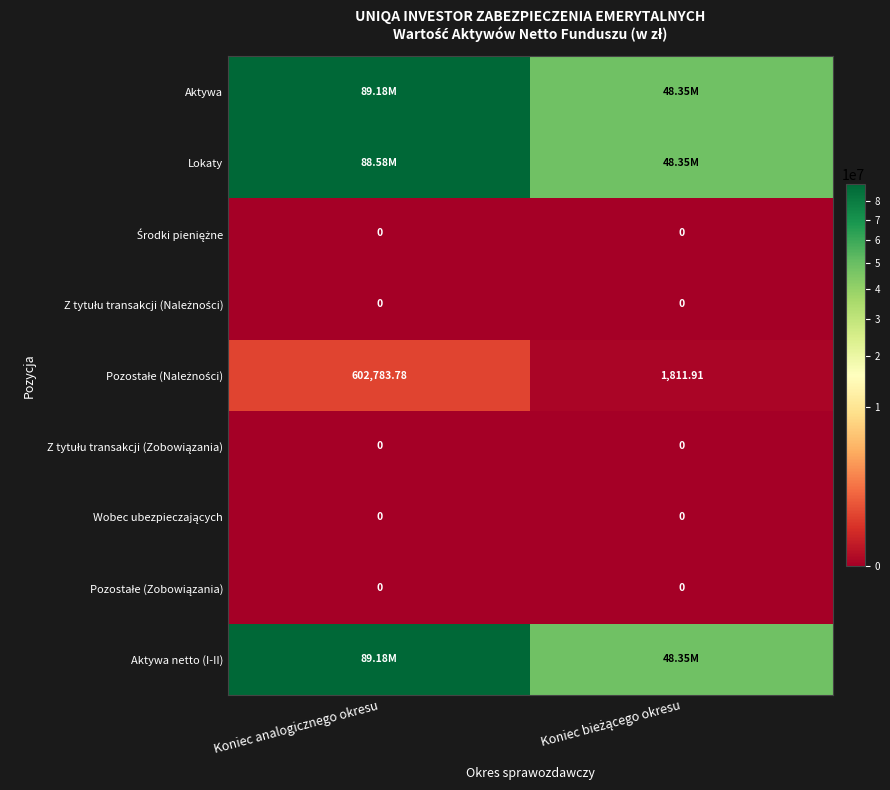

What is the minimum value for Aktywa netto (I-II)?

48353595.0